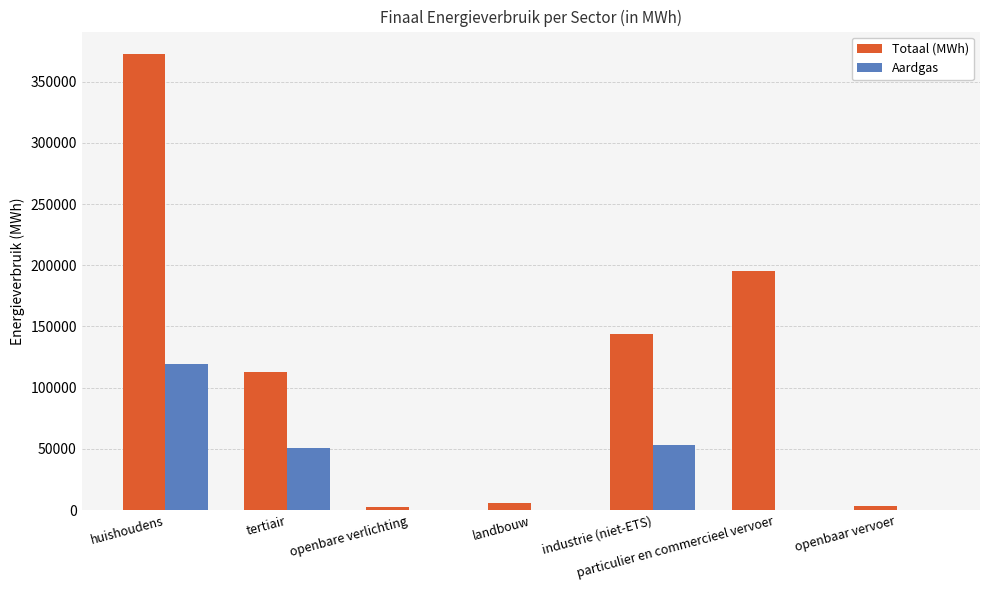

Are the bars grouped side by side (vs. stacked)?

Yes